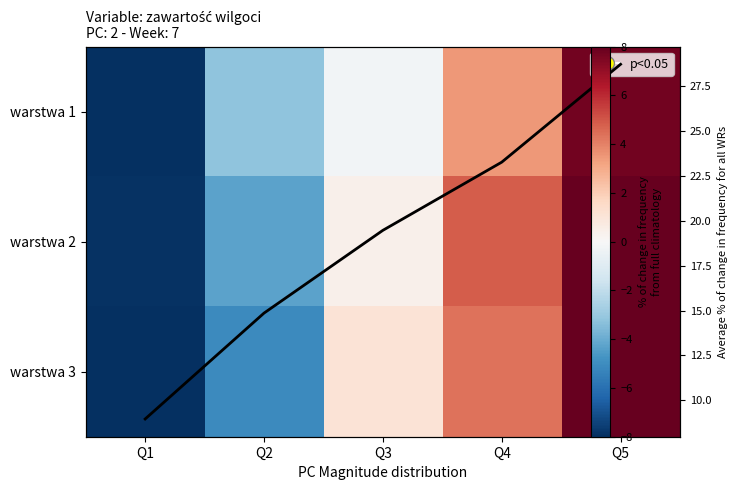

What is the difference between the second highest and minimum values in the warstwa 1 series?

13.8